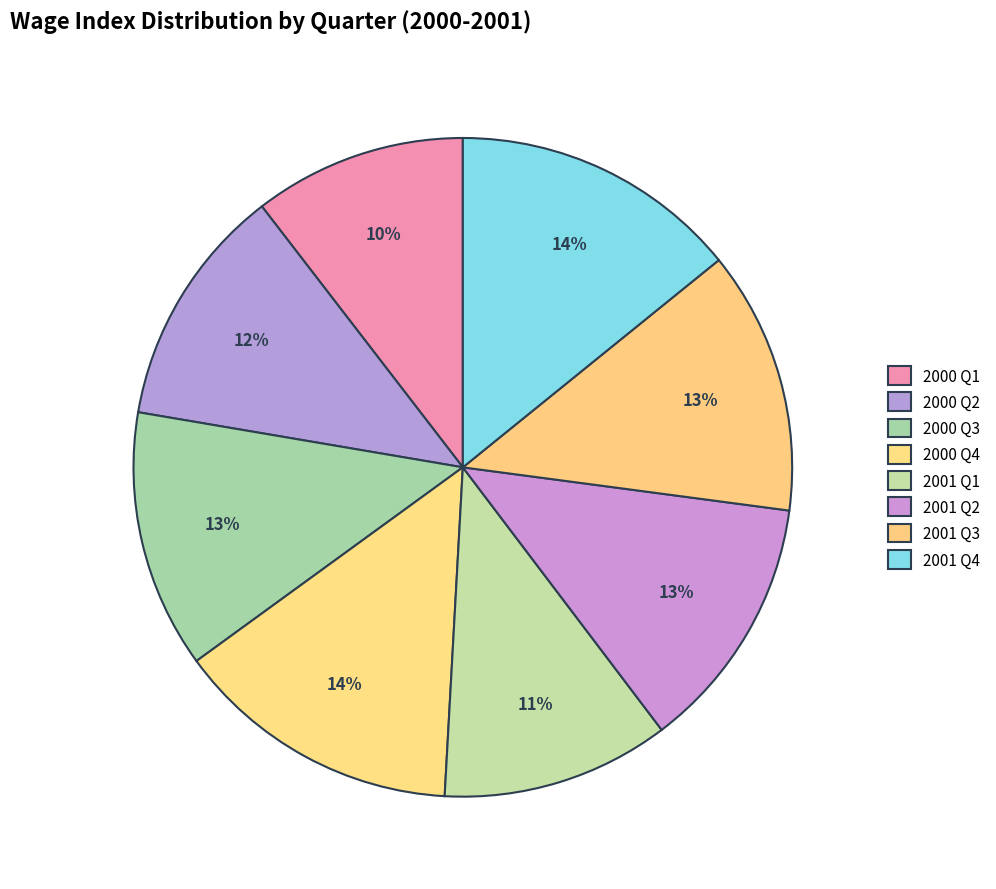

What is the ratio of the value at 2001 Q4 to the value at 2000 Q4?

1.0